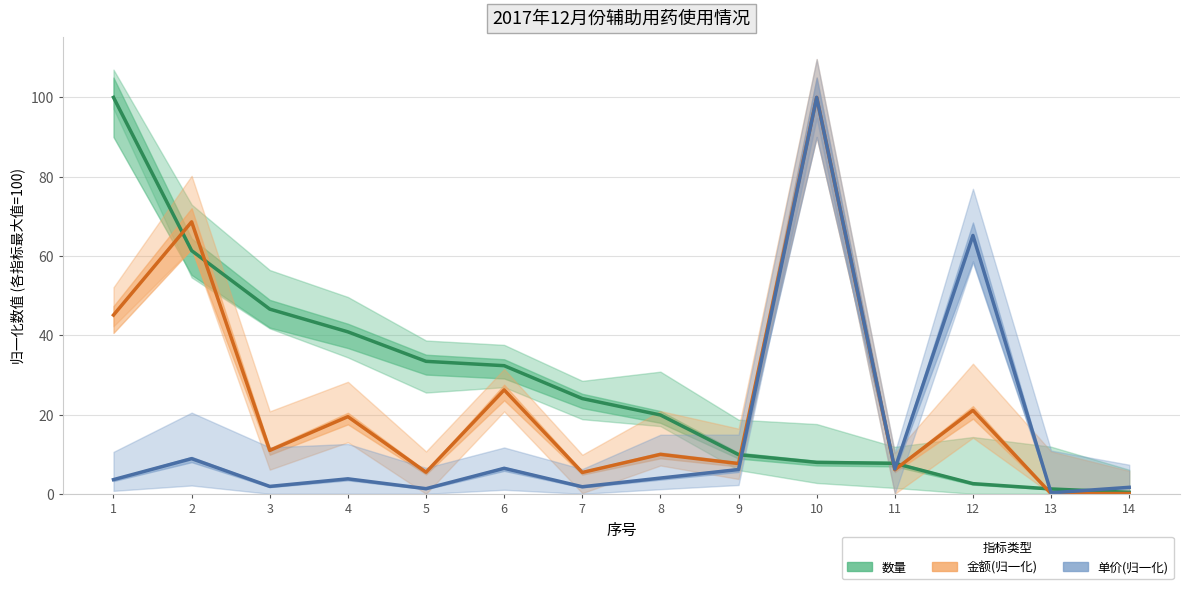

How many values in the 金额(归一化) series are below 10?

7